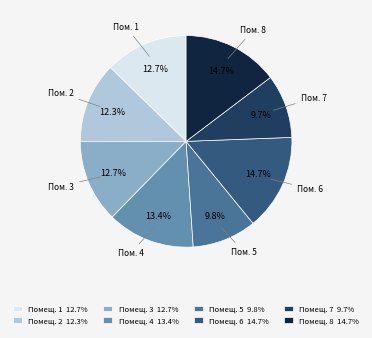

Between Помещ. 7 9.7% and Помещ. 6 14.7%, which is larger?

Помещ. 6 14.7%